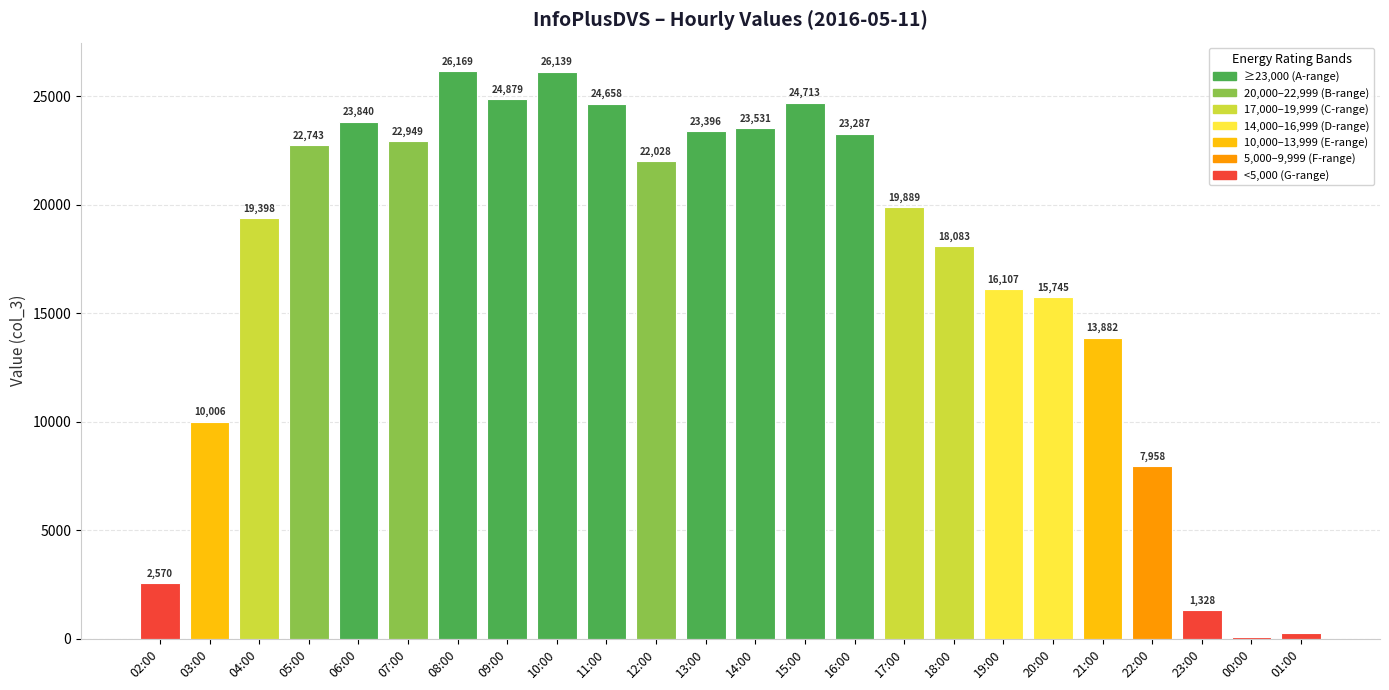

Between 22:00 and 00:00, which is larger?

22:00